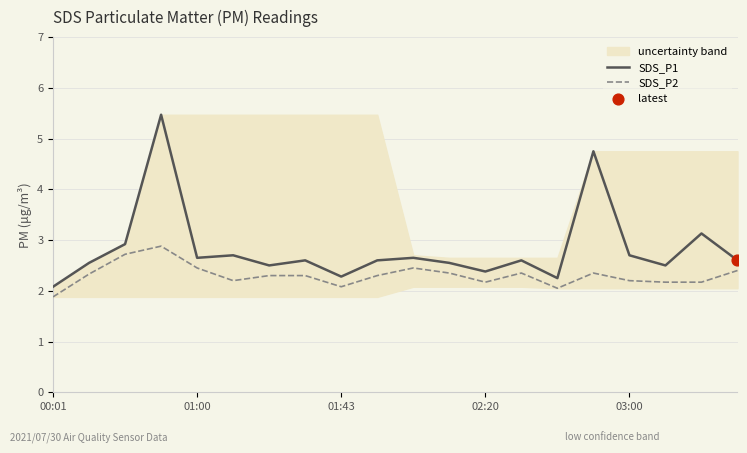

What is the total value across all series at 00:01?

4.0